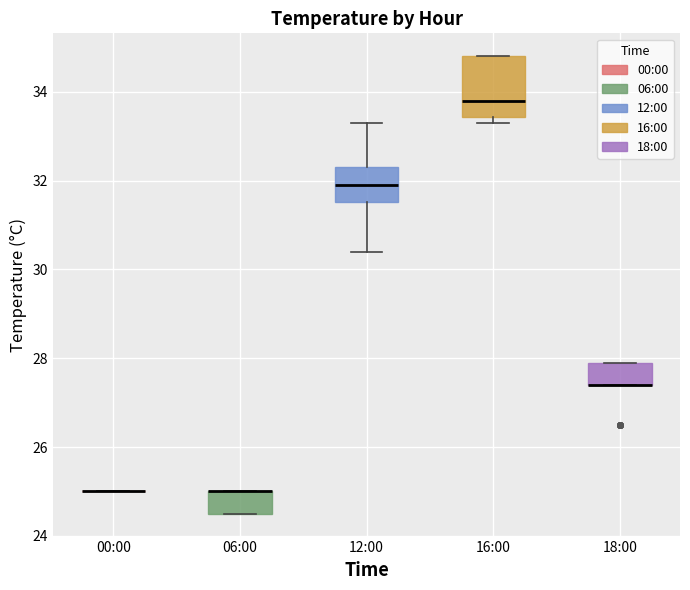

Comparing the boxes themselves (not the whiskers), which one is the tallest?

16:00